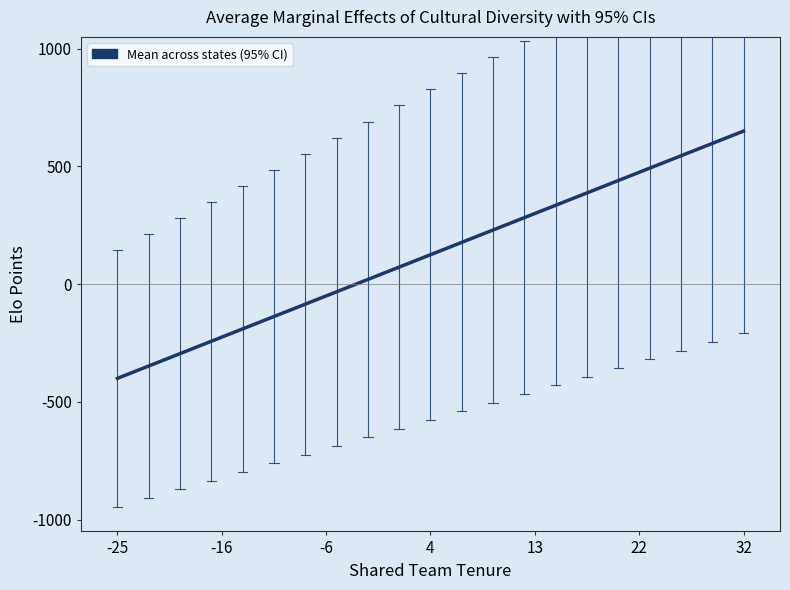

What is the difference between the maximum and minimum values?

1050.0